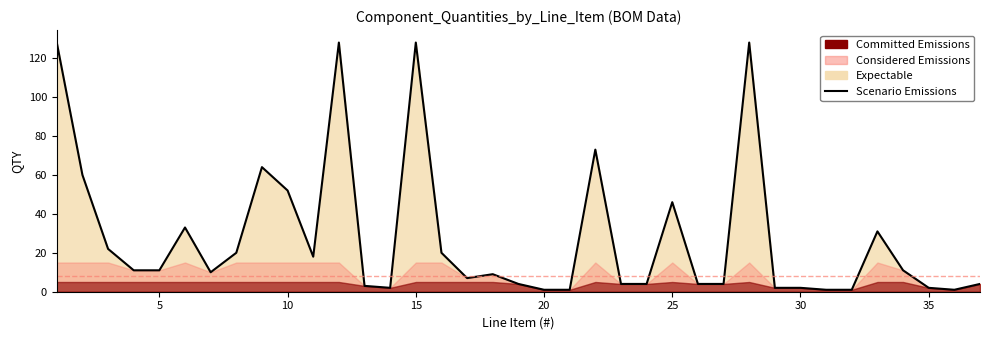

Reading left to right, extract all data points from this chart.

128	60	22	11	11	33	10	20	64	52	18	128	3	2	128	20	7	9	4	1	1	73	4	4	46	4	4	128	2	2	1	1	31	11	2	1	4